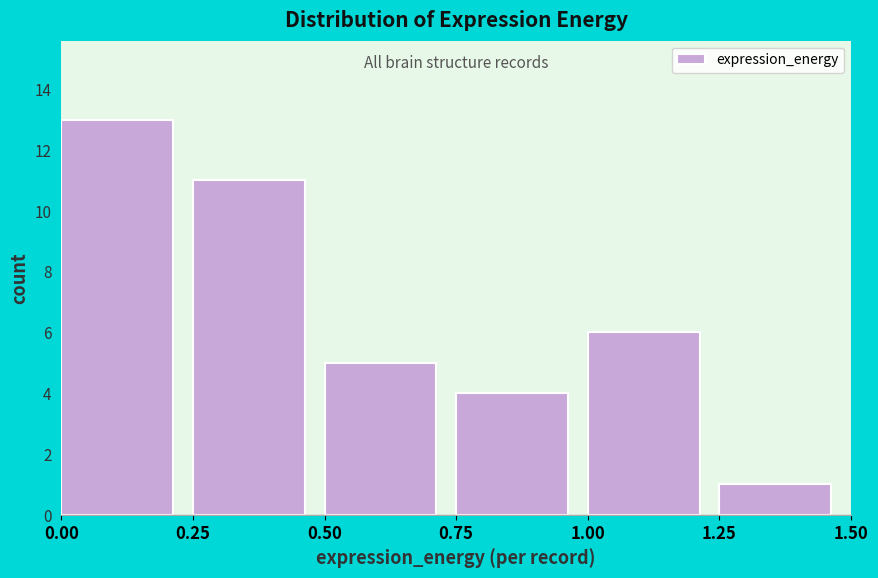

How tall is the bar that spans 0.25 to 0.50 on the x-axis? The values are not printed on the chart, so give them approximately, as read against the axis.

11